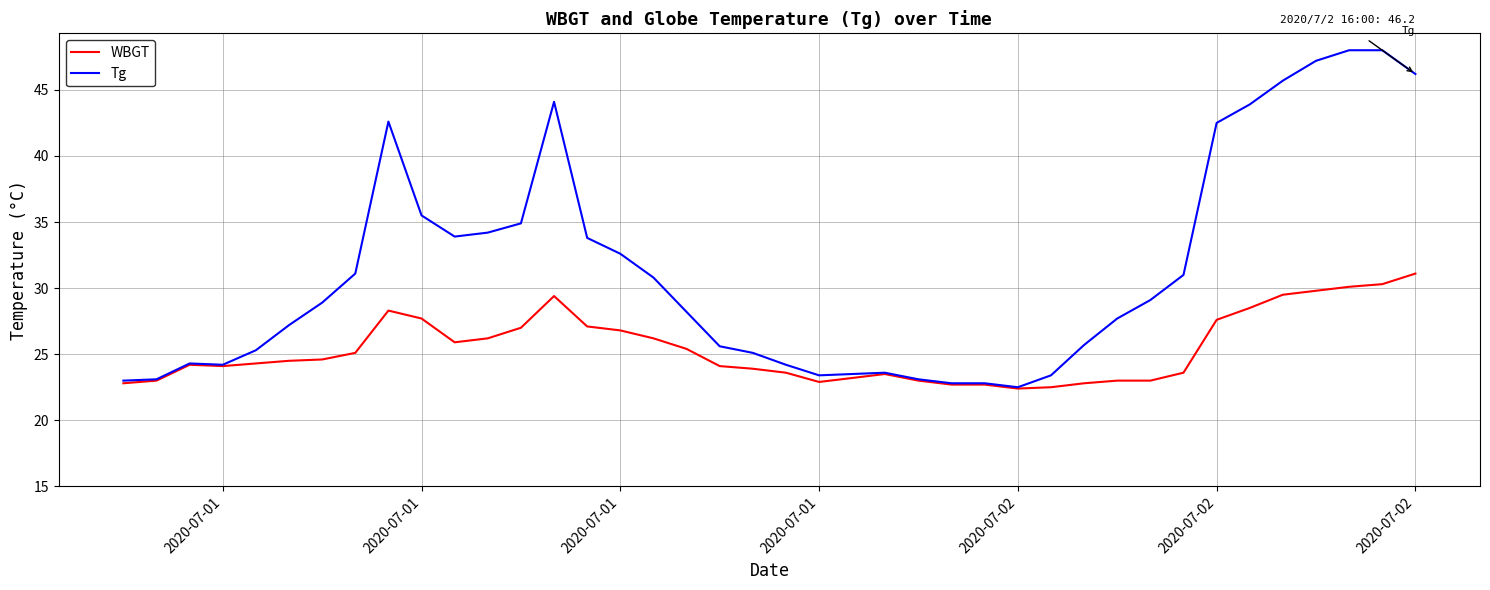

Rank the series by their average value, from highest to lowest.

Tg, WBGT